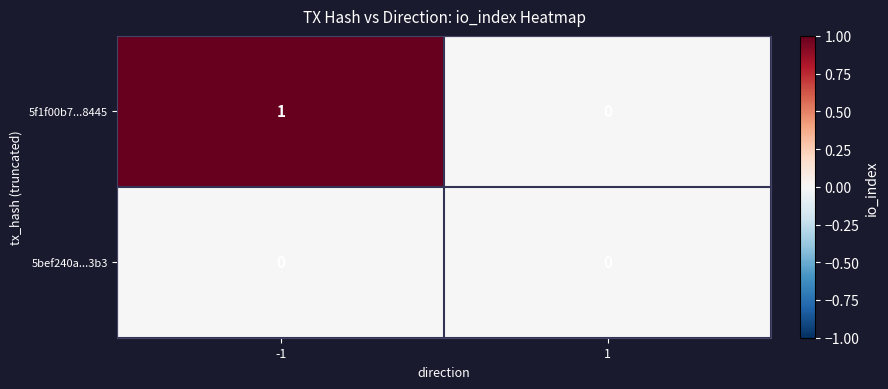

At which category is the sum across all series the highest?

-1